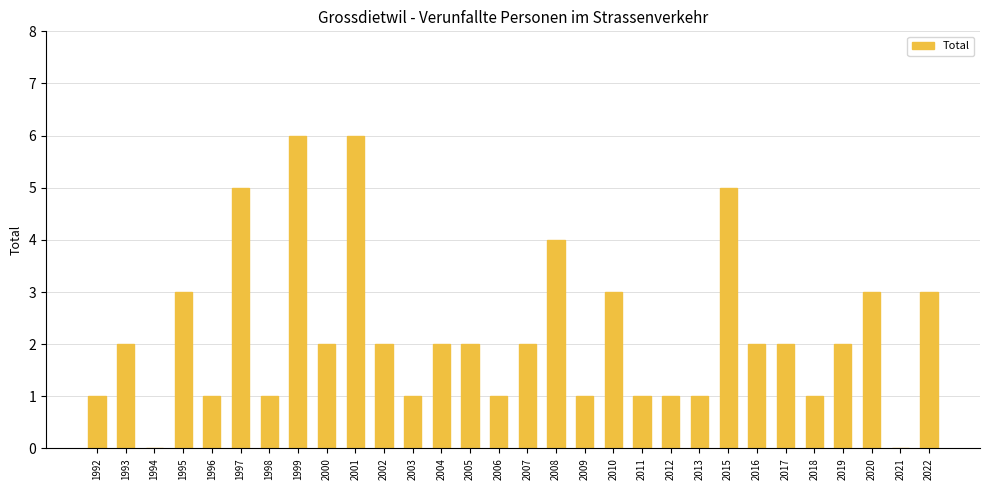

What is the sum of the values at 2003 and 1997?

6